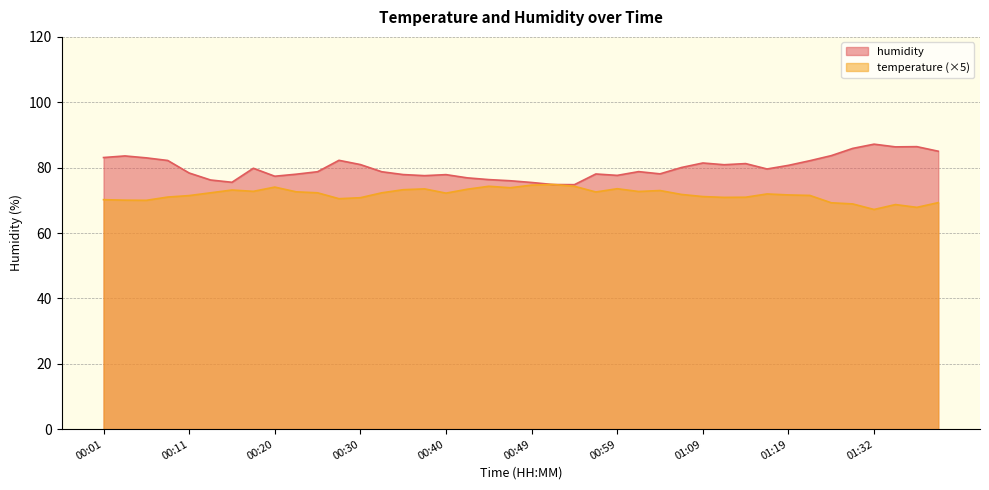

Reading right to left, what are all the values shown in this chart?

temperature: 69.3	67.8	68.7	67.2	68.9	69.2	71.5	71.7	72.0	71.0	70.9	71.2	71.8	73.0	72.7	73.6	72.5	74.3	74.9	74.7	73.8	74.3	73.4	72.2	73.5	73.2	72.3	70.8	70.5	72.3	72.6	74.0	72.8	73.2	72.3	71.4	71.0	70.0	70.0	70.2
humidity: 85.0	86.4	86.3	87.2	85.9	83.7	82.1	80.7	79.6	81.2	80.9	81.4	80.0	78.1	78.8	77.6	78.1	74.8	74.8	75.5	76.0	76.3	76.9	77.9	77.5	77.9	78.7	80.9	82.2	78.8	78.0	77.4	79.8	75.5	76.2	78.4	82.2	83.0	83.6	83.1